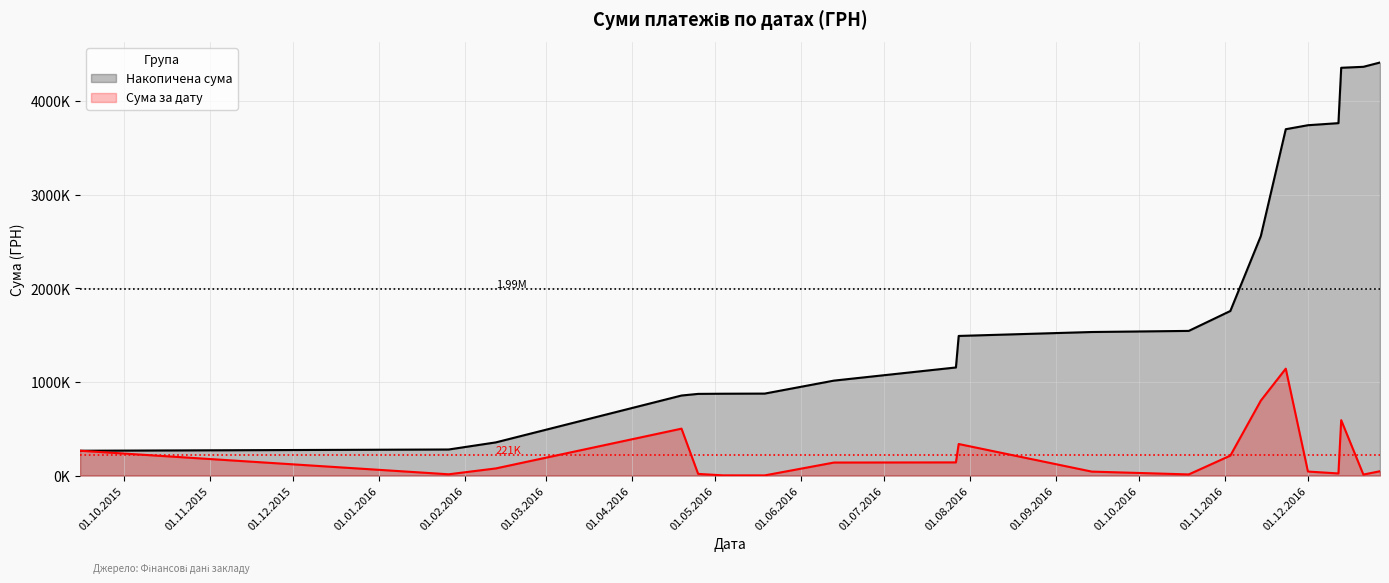

How many values in the Накопичена сума series are below 1532695?

10